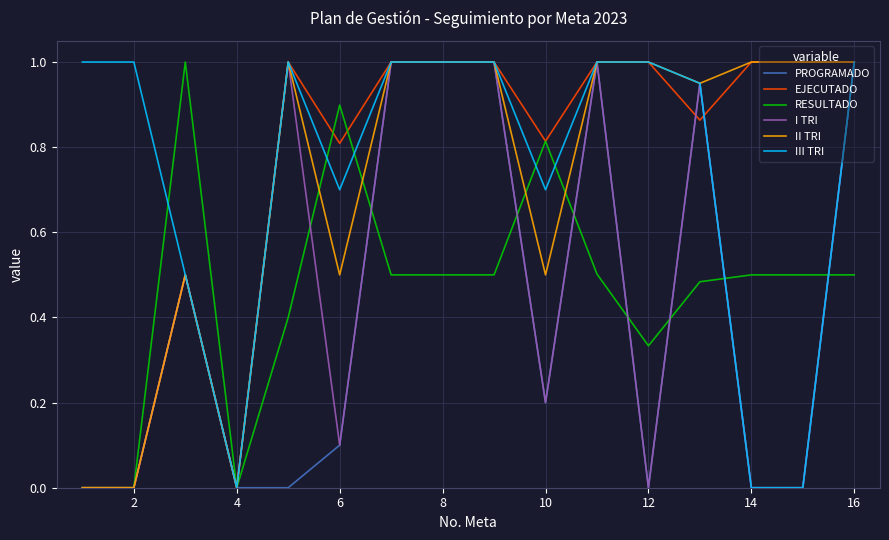

Is this an area chart (filled region under the line)?

No